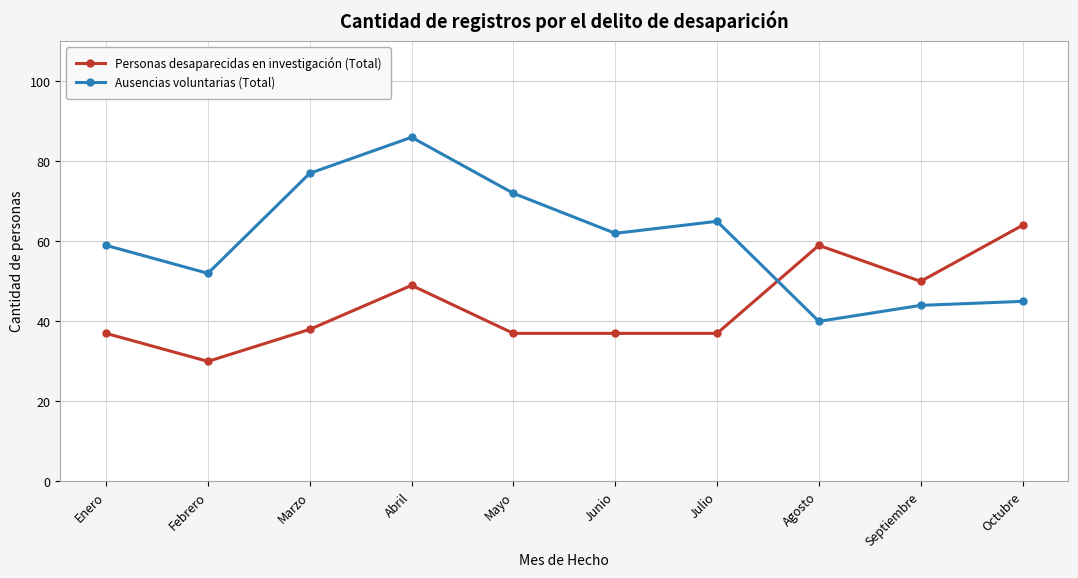

What is the value of the Personas desaparecidas en investigación (Total) point at the 4th from the left?

49